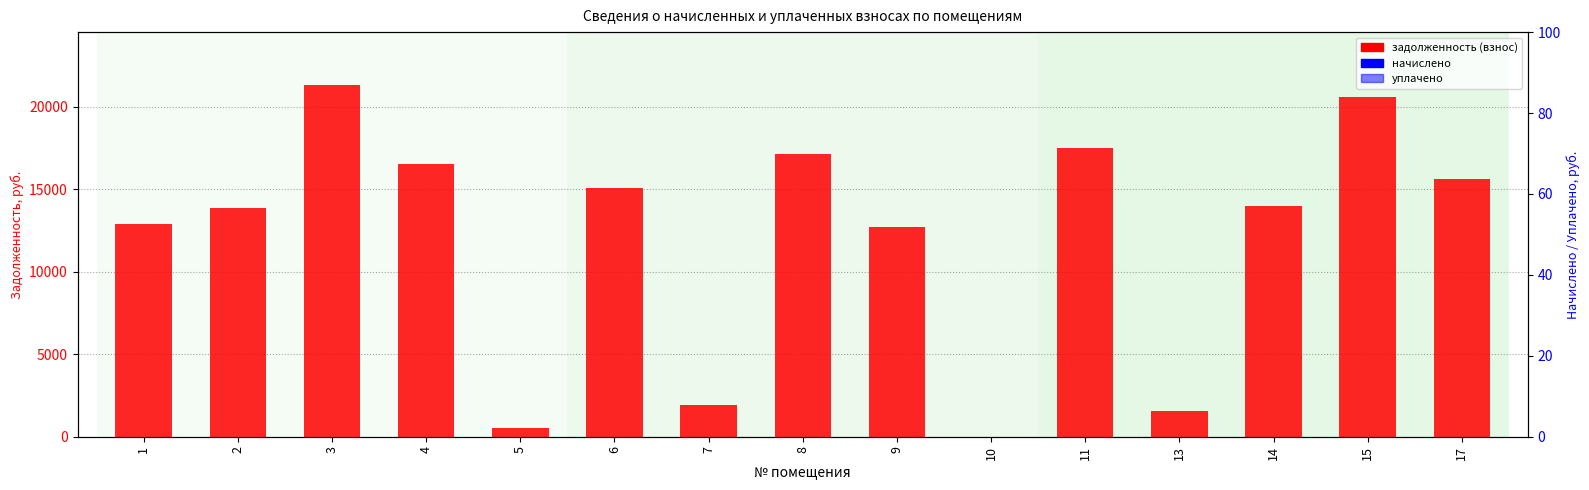

True or false: уплачено has a value of 0.0 at 15.

True